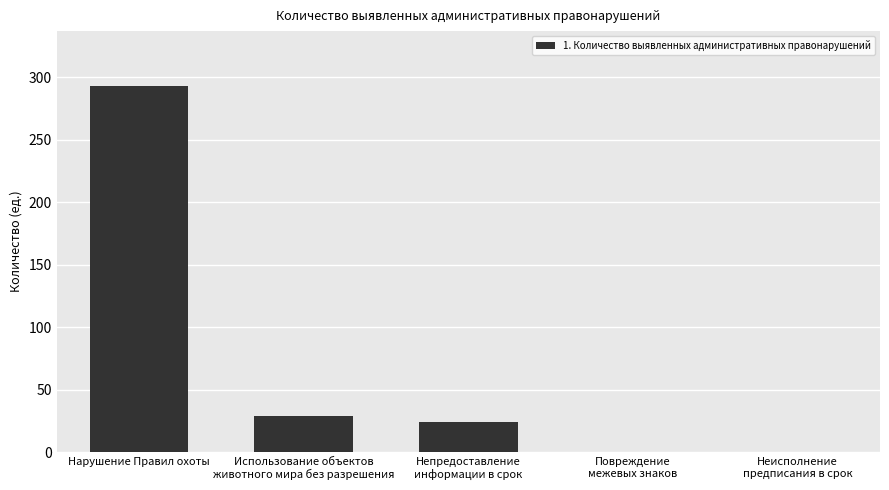

At which category does the chart reach its peak across all series?

Нарушение Правил охоты